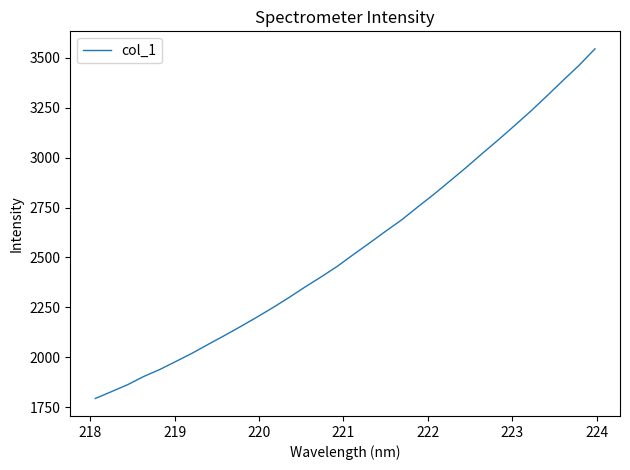

What is the greatest value displayed?

3545.4